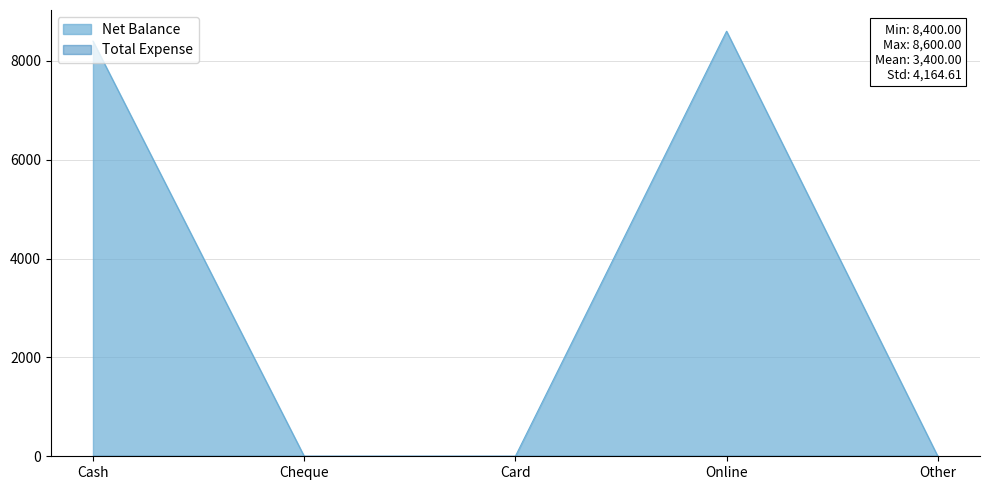

What is the average value?

3400